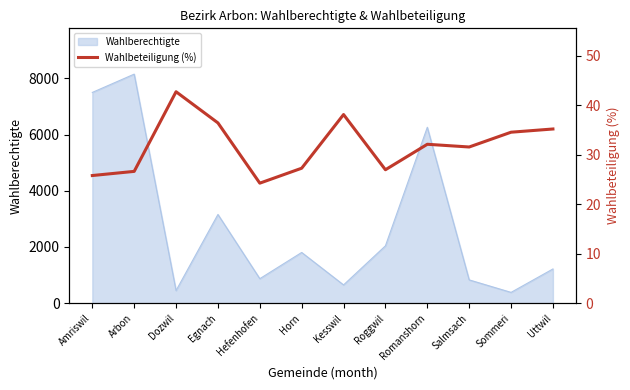

How many interior local valleys (lower than both neighbors) does the data have?

3